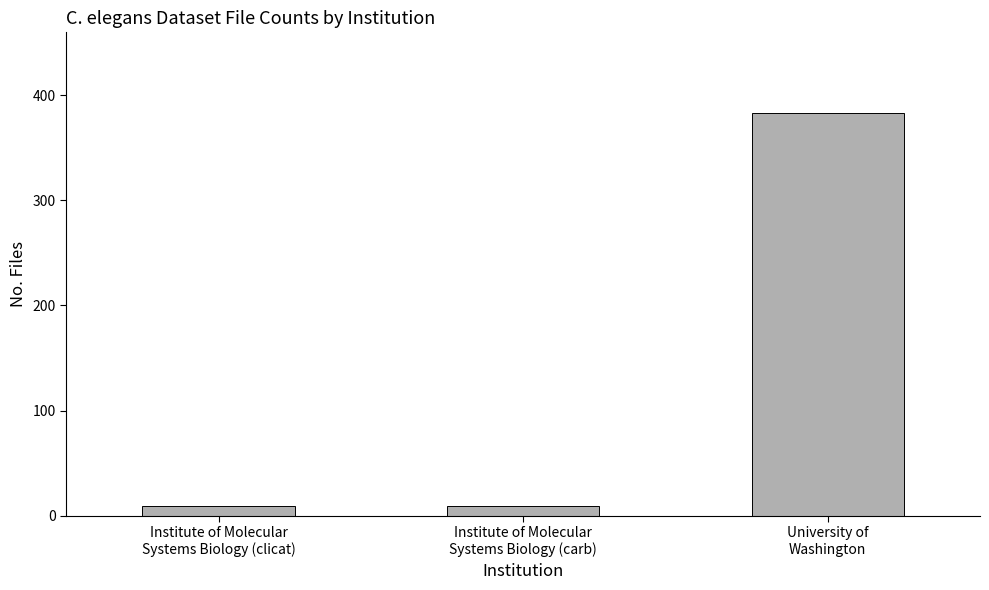

Count the values in the range 9 to 383.

3